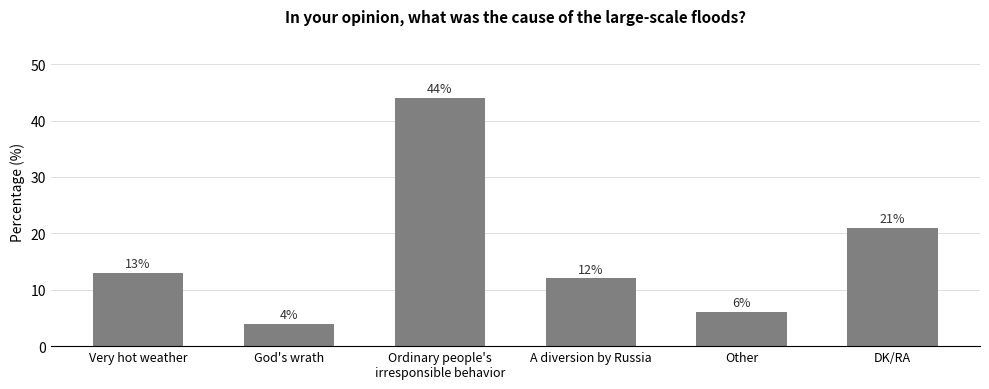

What is the value of the 3rd bar from the left?

44